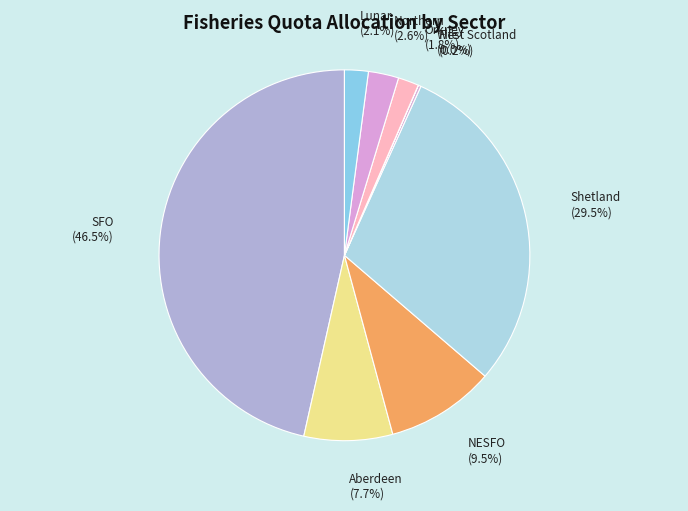

To the nearest percent, what is the average slice percentage?

11%